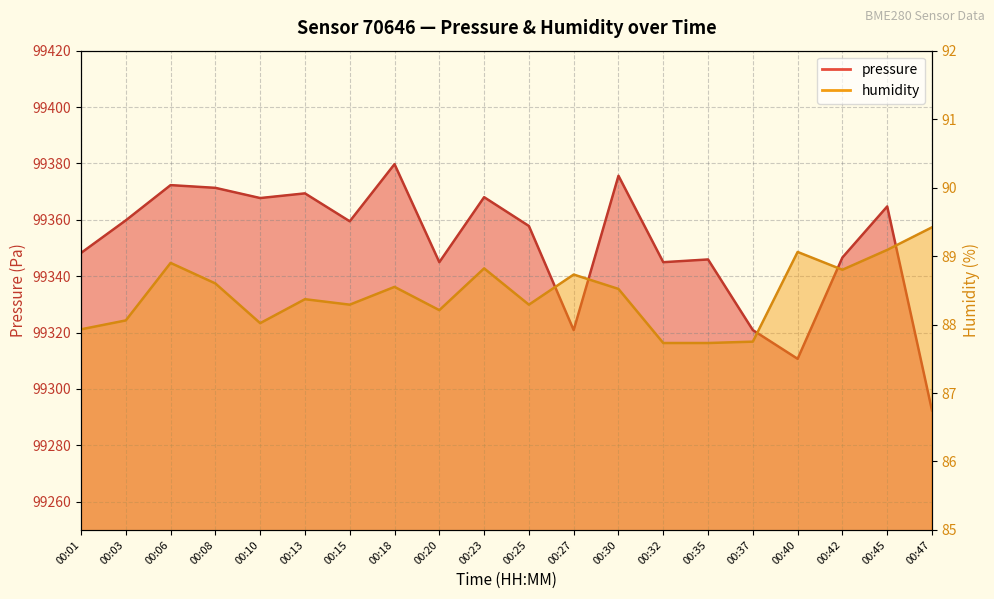

At which label does humidity reach its peak?

00:47